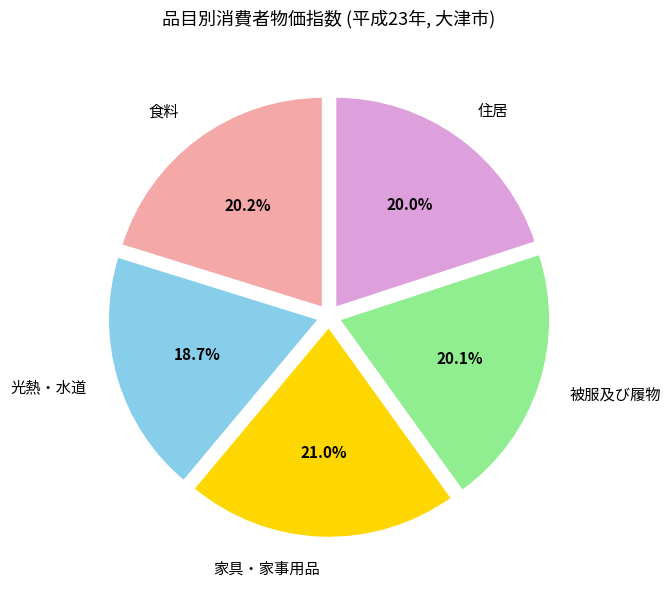

Which category has the biggest portion of the pie?

家具・家事用品